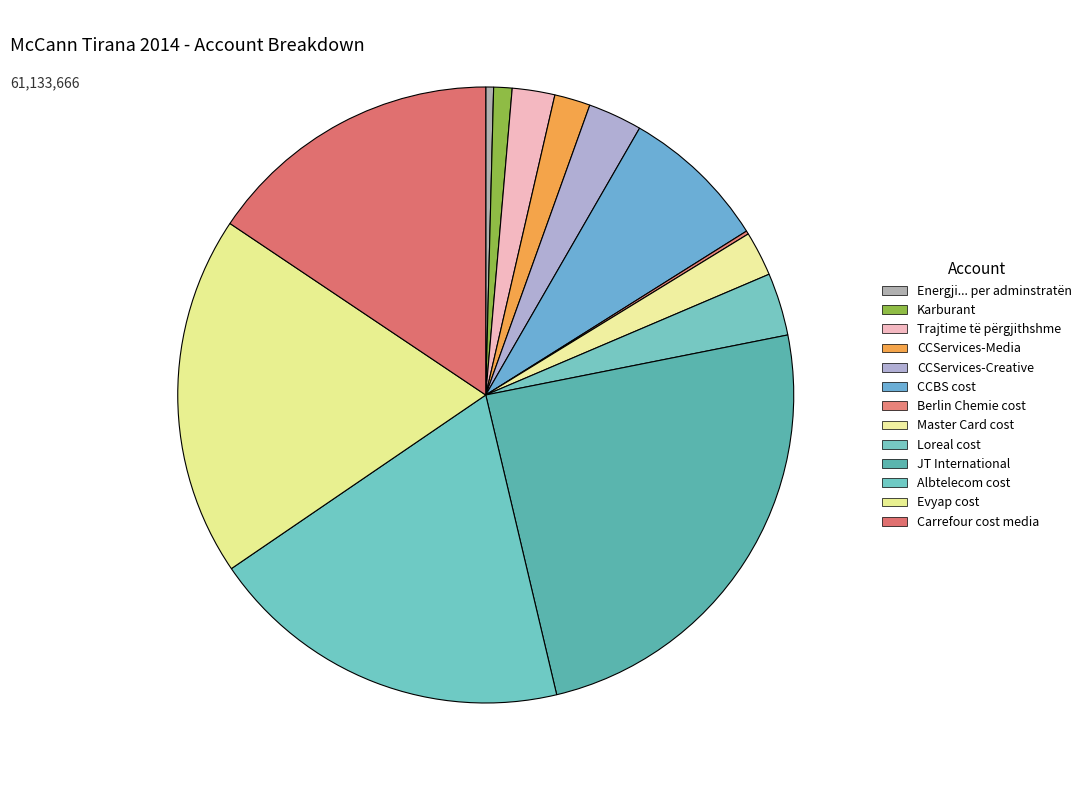

What percentage is NOT represented by Master Card cost?

97.7%